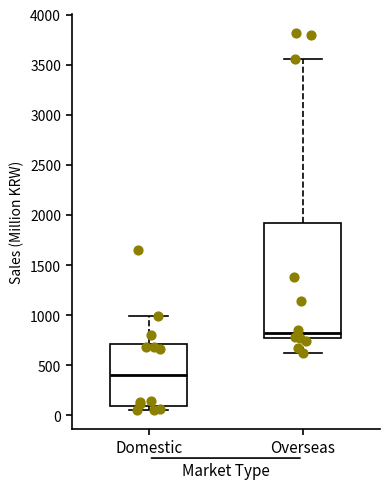

Which box has the highest median line?

Overseas